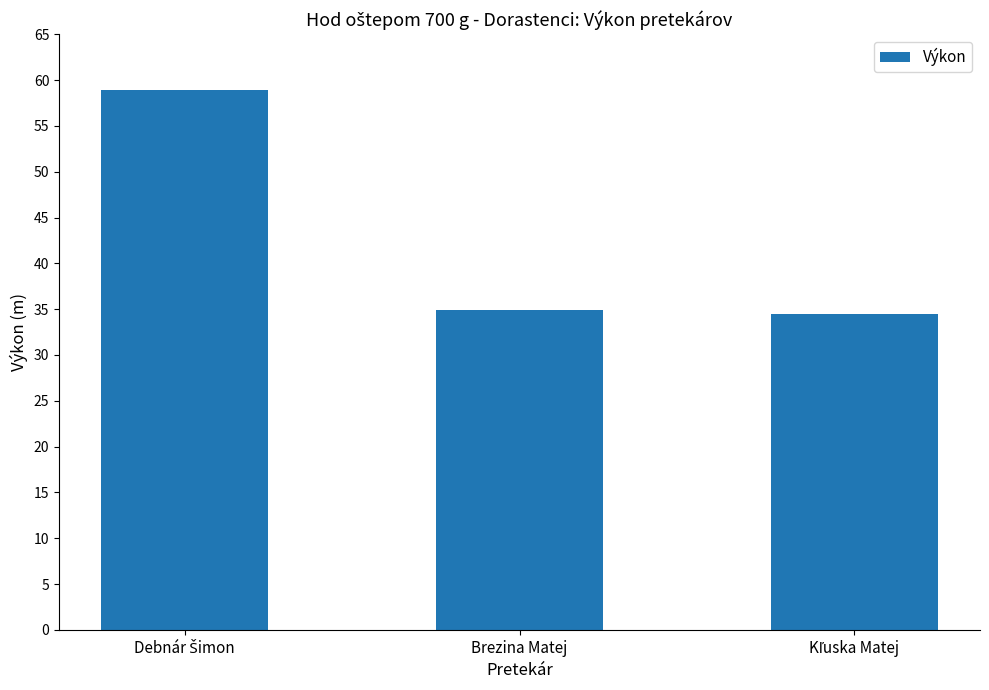

What is the sum of all values?

128.3